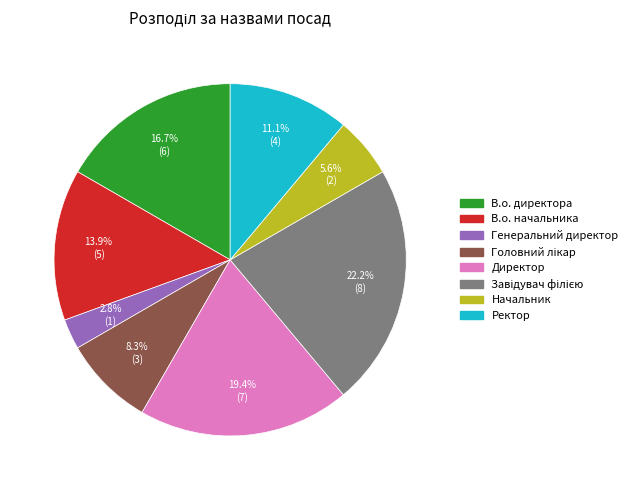

The Ректор slice represents 11% of the pie. True or false?

True